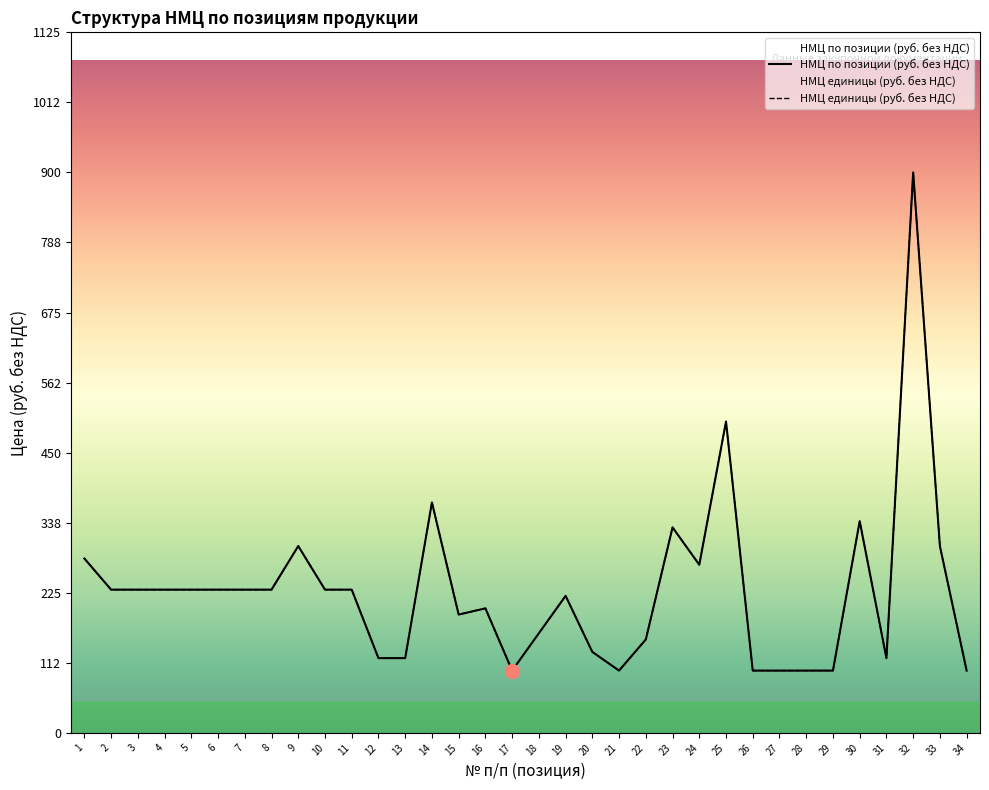

At which label is НМЦ по позиции продукции (руб. без НДС) closest to 500?

25